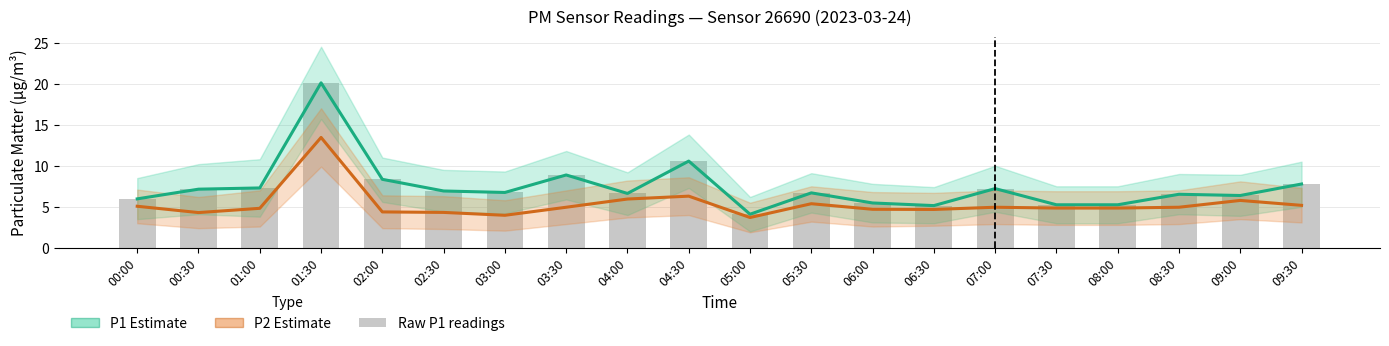

What is the difference between the P1 Estimate values at 02:30 and 05:30?

0.2